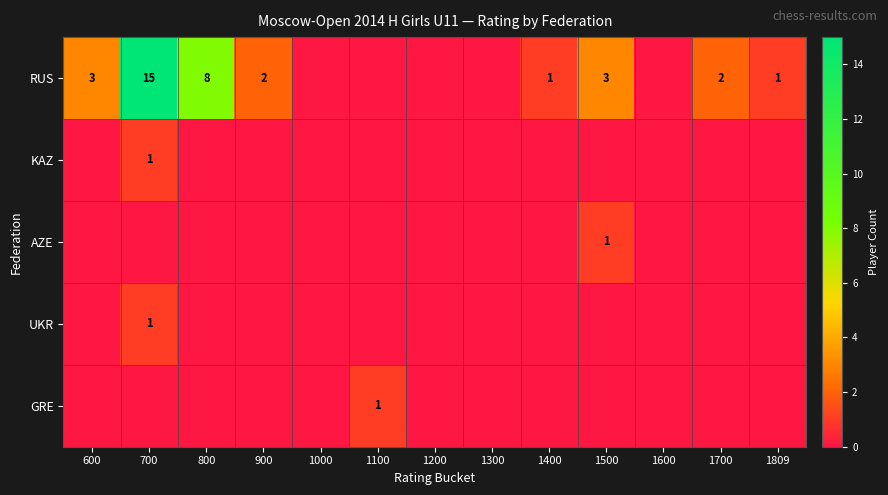

Which series has the widest spread of values?

RUS